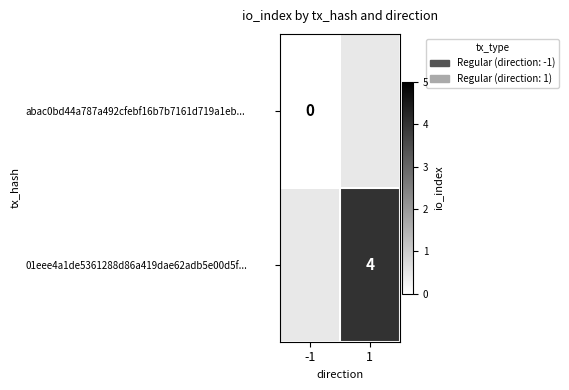

Is it true that 01eee4a1de5361288d86a419dae62adb5e00d5f... equals 2 at 1?

False